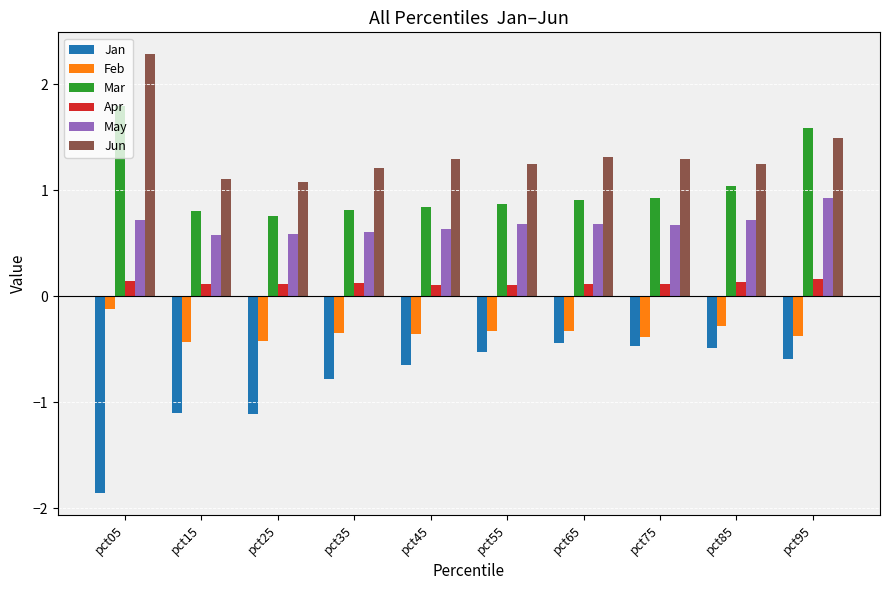

What is the difference between the Feb values at pct75 and pct85?

0.1